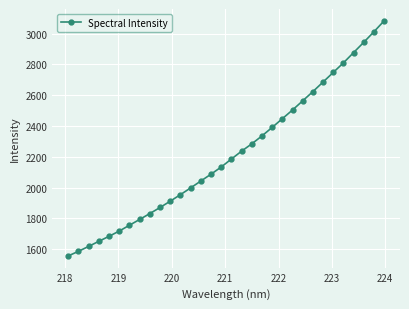

What is the smallest value displayed?

1556.0